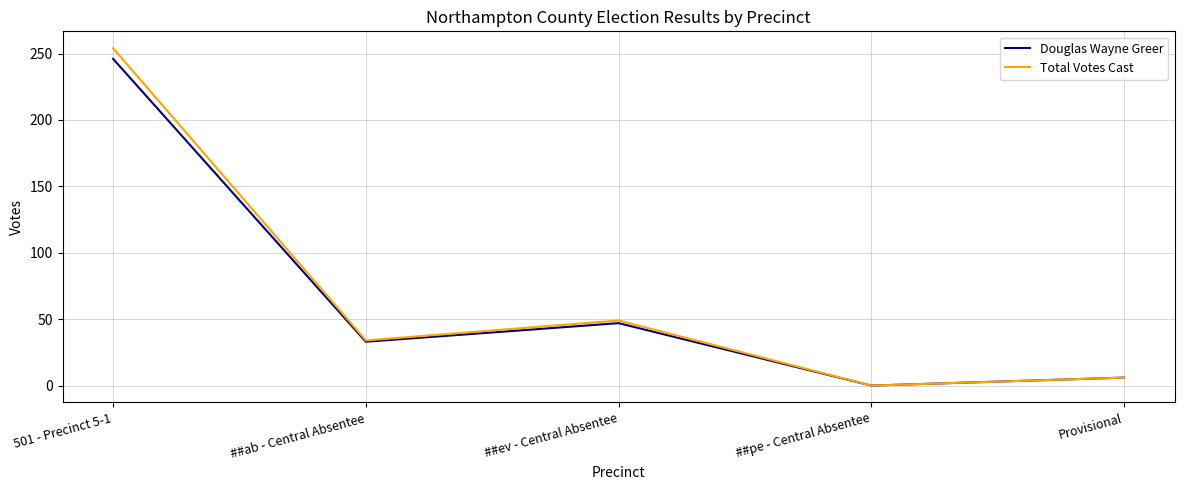

Which series has the widest spread of values?

Total Votes Cast